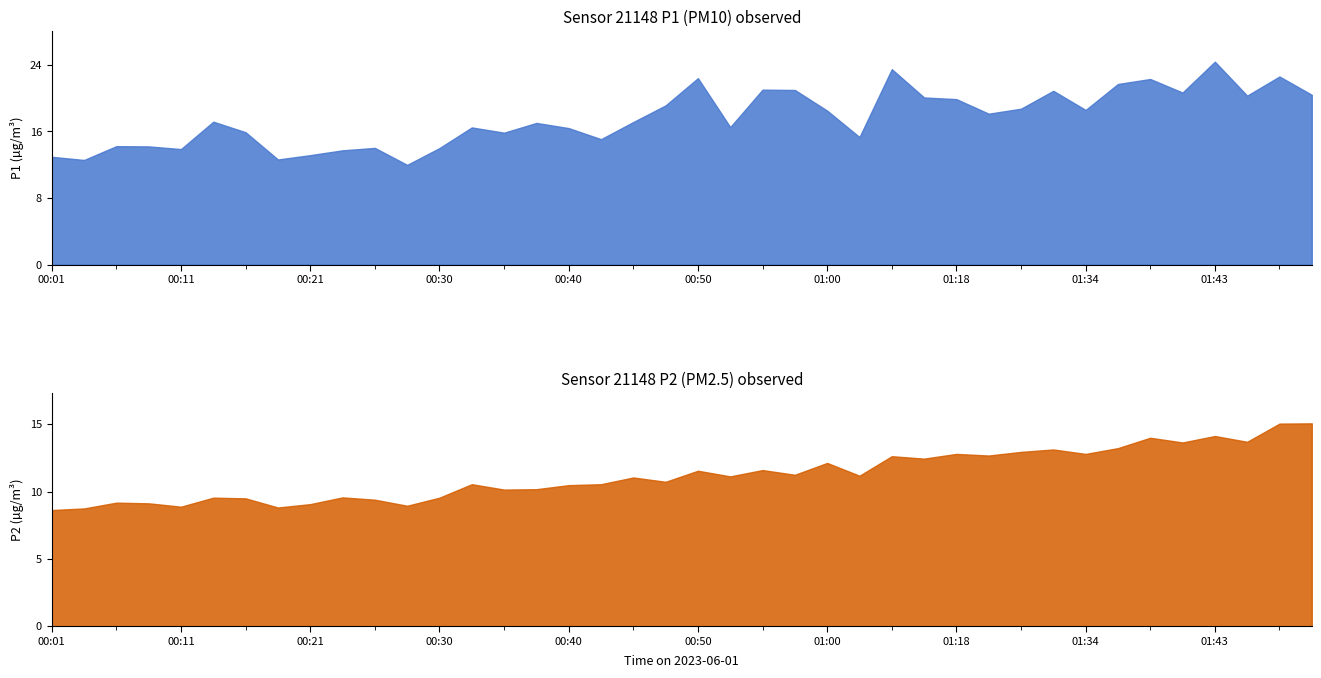

Reading left to right, list all the values displayed in this chart.

P1: 12.9	12.6	14.2	14.2	13.9	17.2	15.9	12.6	13.2	13.7	14.0	12.0	14.0	16.5	15.8	17.0	16.4	15.1	17.1	19.1	22.4	16.5	21.0	21.0	18.5	15.3	23.5	20.1	19.9	18.1	18.7	20.9	18.6	21.7	22.3	20.7	24.4	20.3	22.6	20.4
P2: 8.6	8.8	9.2	9.1	8.9	9.6	9.5	8.8	9.1	9.6	9.4	8.9	9.6	10.6	10.2	10.2	10.5	10.6	11.1	10.7	11.6	11.1	11.6	11.2	12.1	11.2	12.6	12.4	12.8	12.7	12.9	13.1	12.8	13.2	14.0	13.7	14.1	13.7	15.1	15.1